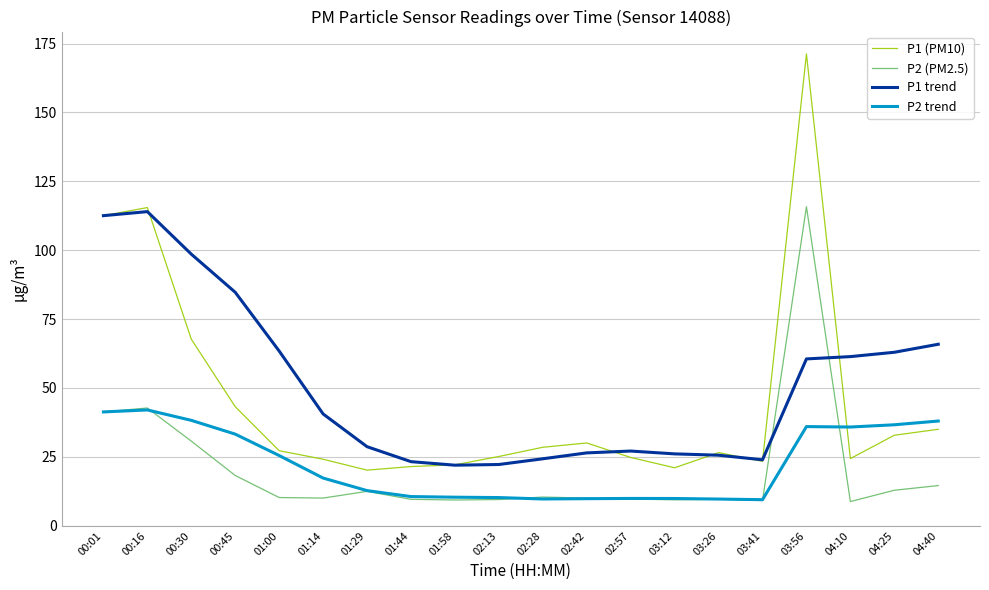

How many times do P1 trend and P2 (PM2.5) cross each other?

2